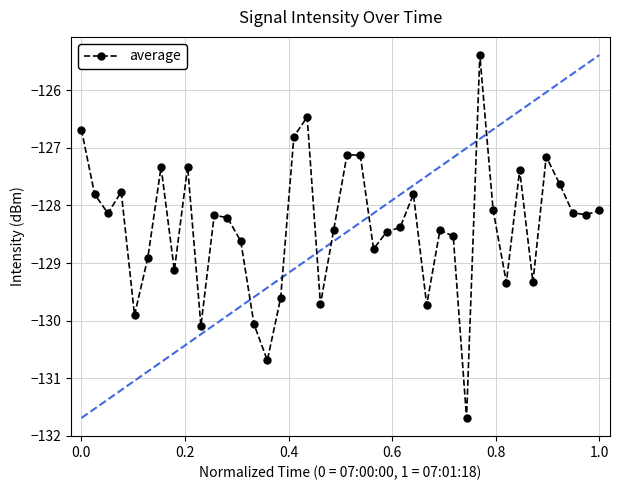

What is the average value?

-128.4